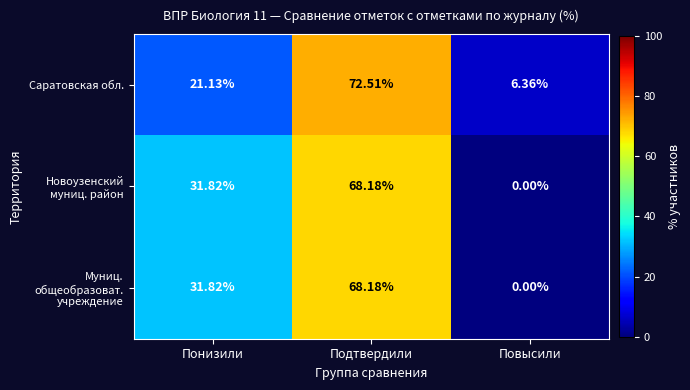

At how many categories does at least one series exceed 60?

1